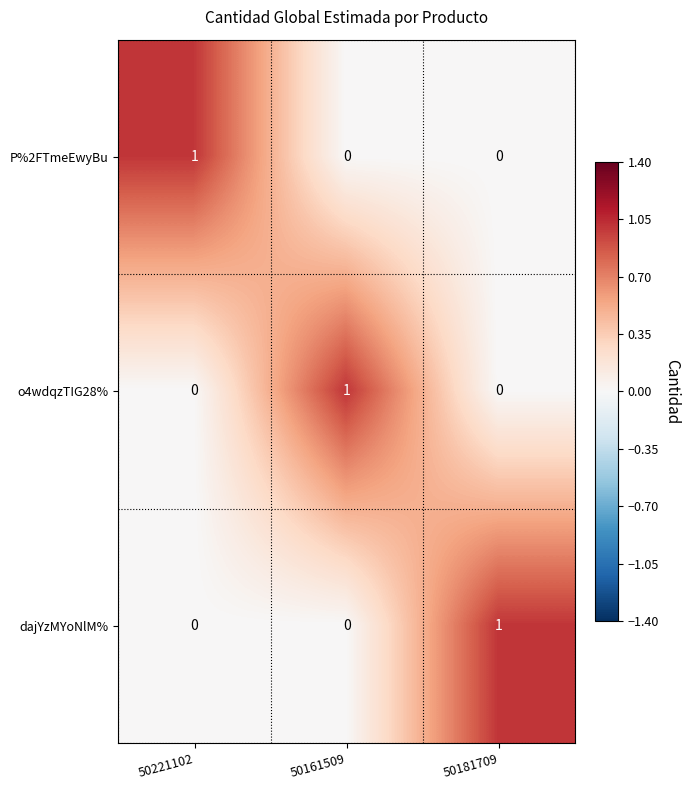

Reading left to right, what are all the values shown in this chart?

P%2FTmeEwyBu: 1	0	0
o4wdqzTIG28%: 0	1	0
dajYzMYoNlM%: 0	0	1